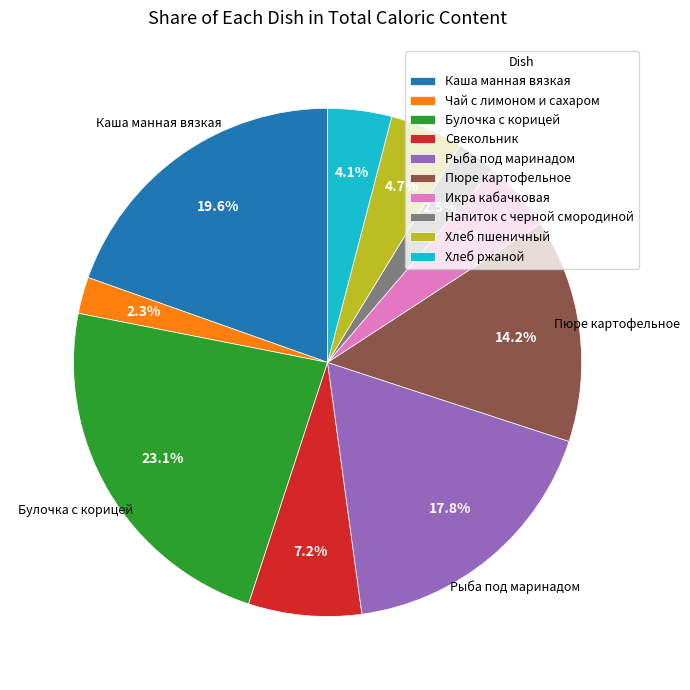

Is the sum of Хлеб пшеничный and Пюре картофельное greater than half?

No